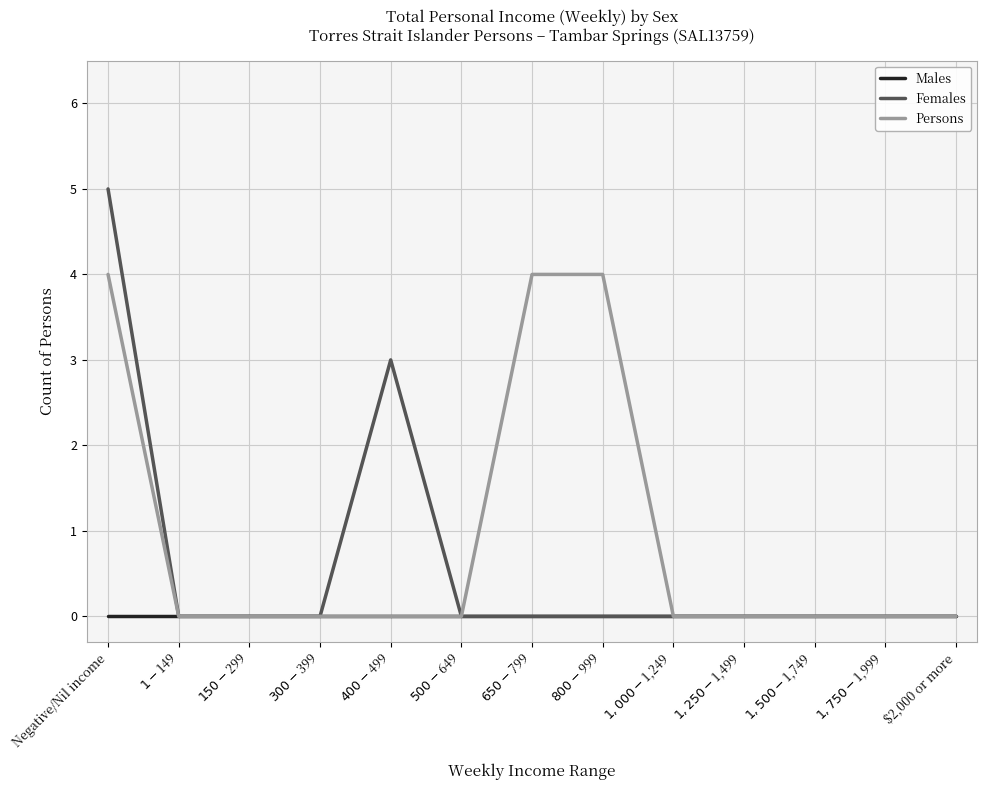

What is the sum of all Persons values?

12